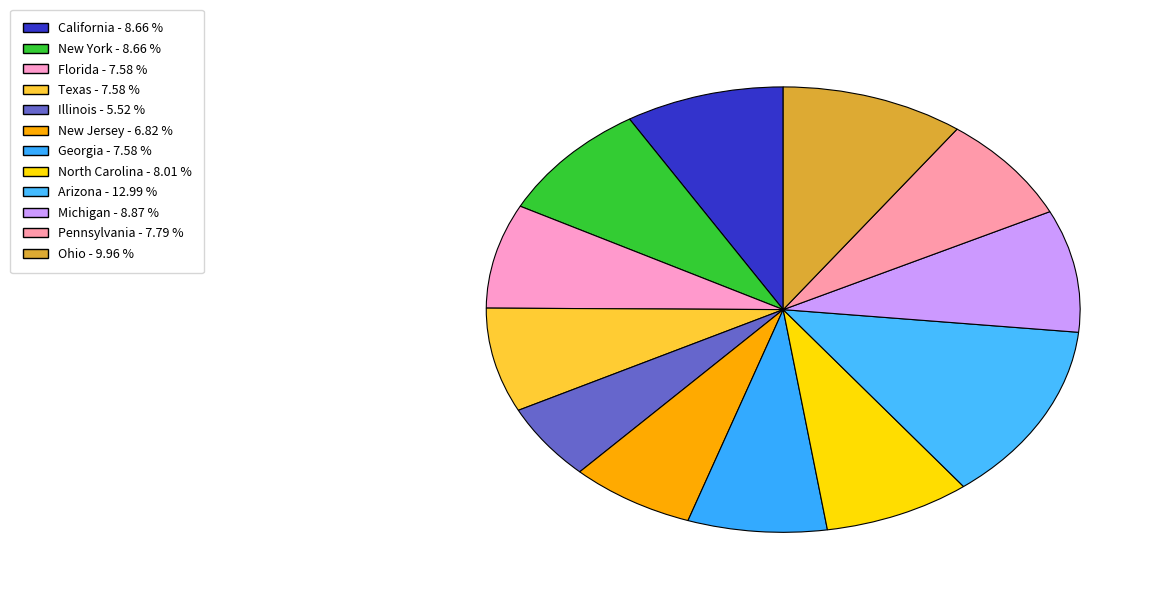

Count the number of slices in the pie.

12